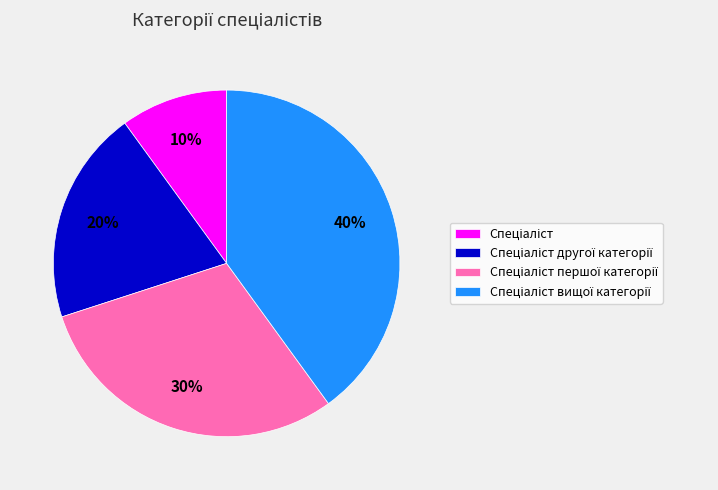

Does any single category account for the majority?

No